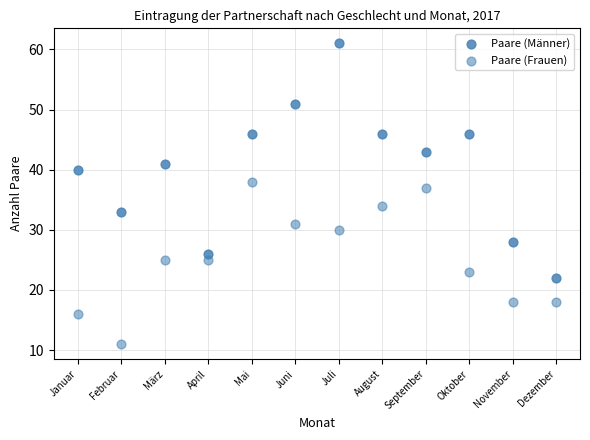

Count the number of points in this scatter plot.

24